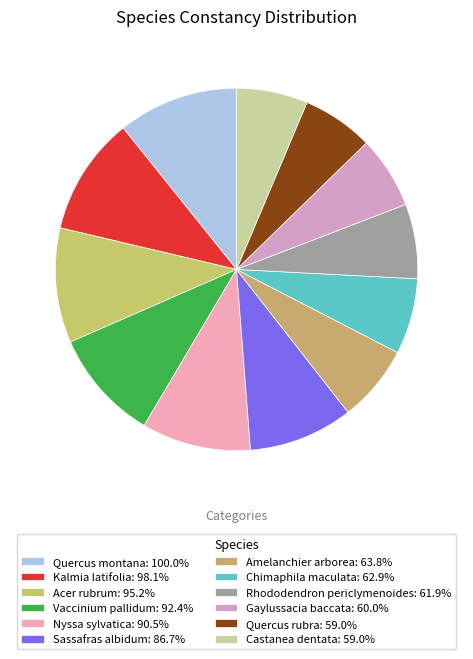

How many segments does this pie chart have?

12